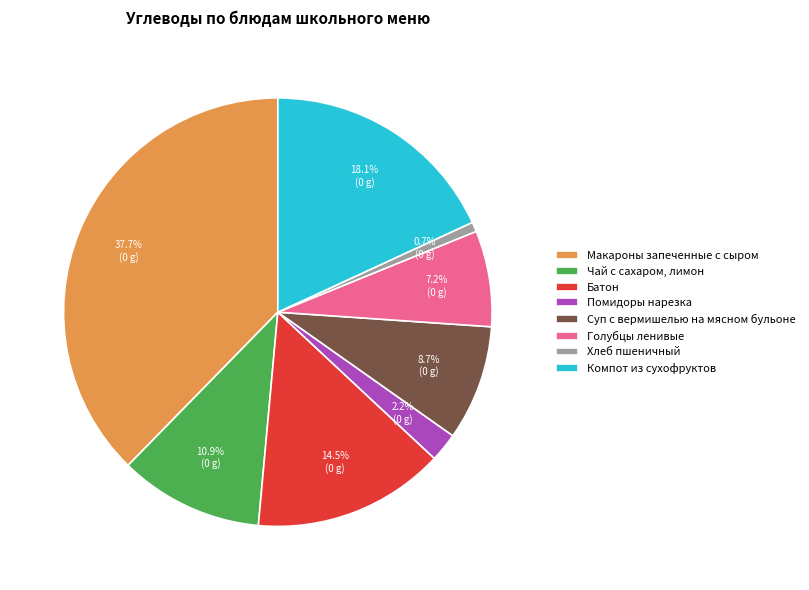

How many slices are in this pie chart?

8